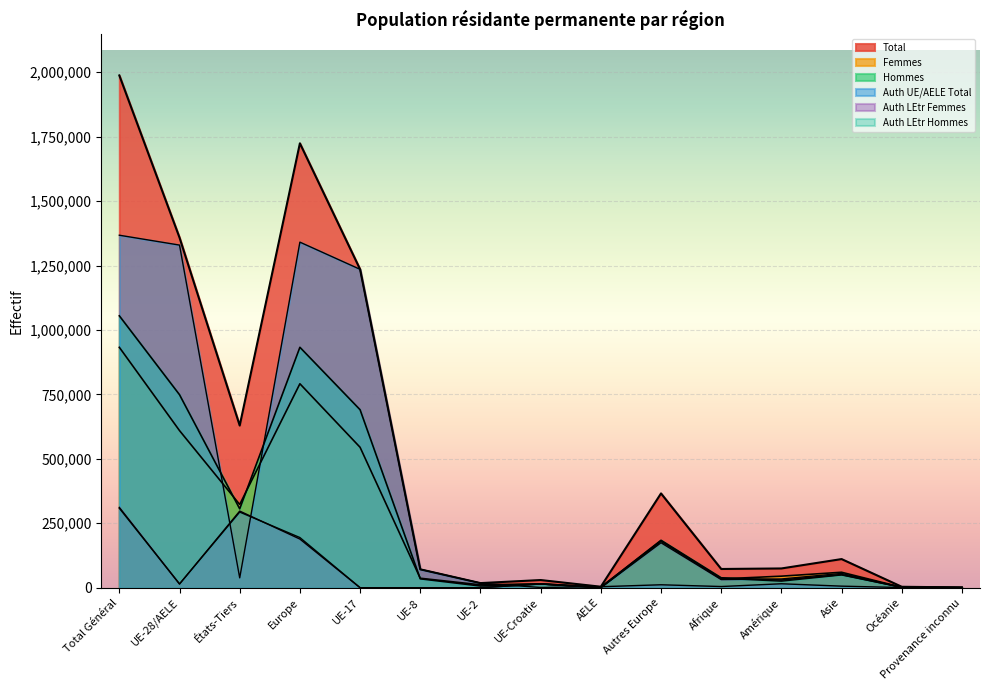

Where is the first local maximum for Hommes?

Europe